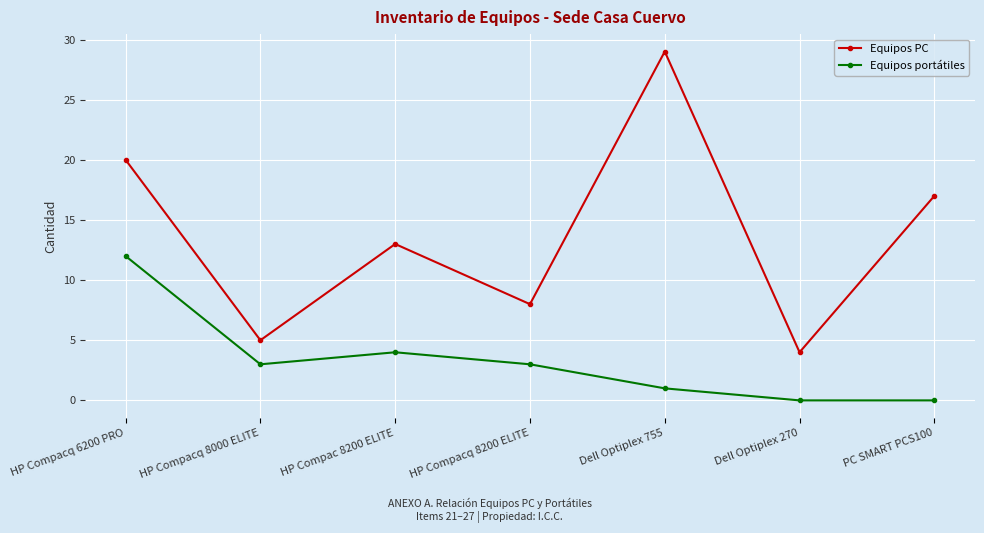

True or false: Equipos PC and Equipos portátiles intersect in this chart.

False